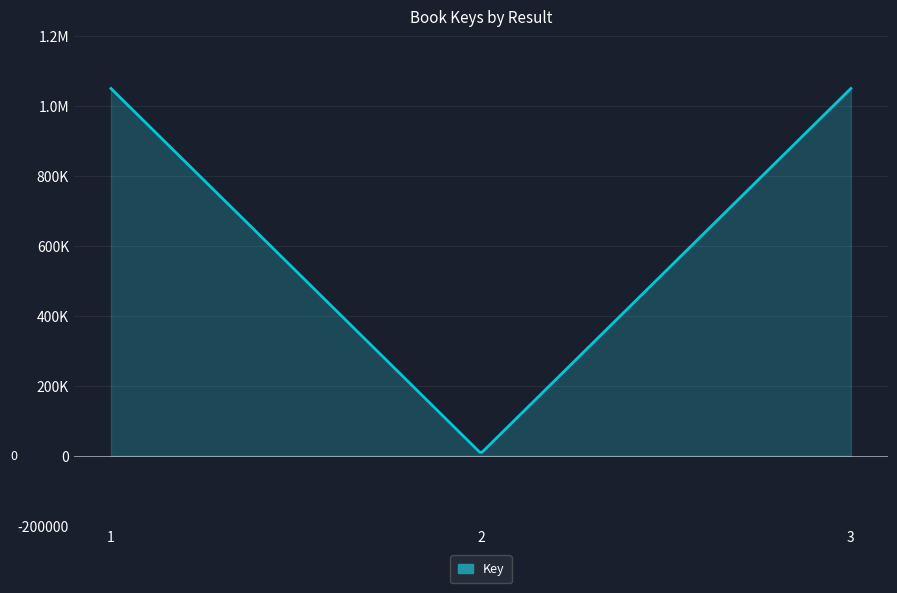

What is the difference between the maximum and minimum values?

1044104